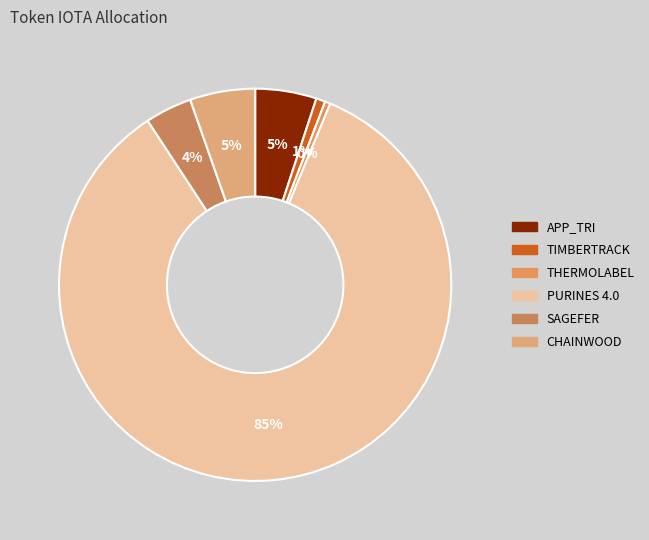

What percentage is the APP_TRI slice, to the nearest percent?

5%